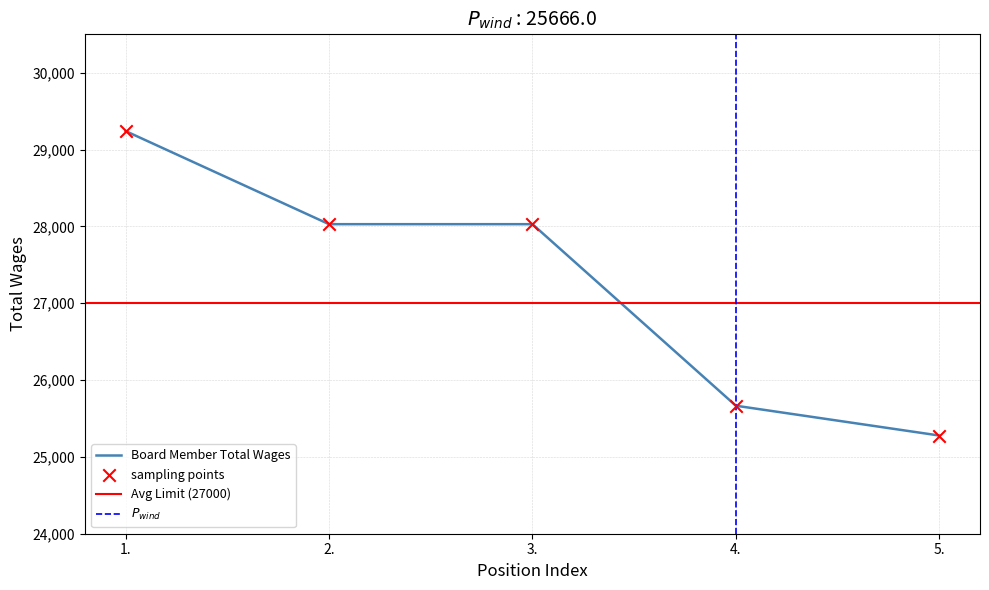

Which has a higher value, 2. or 4.?

2.